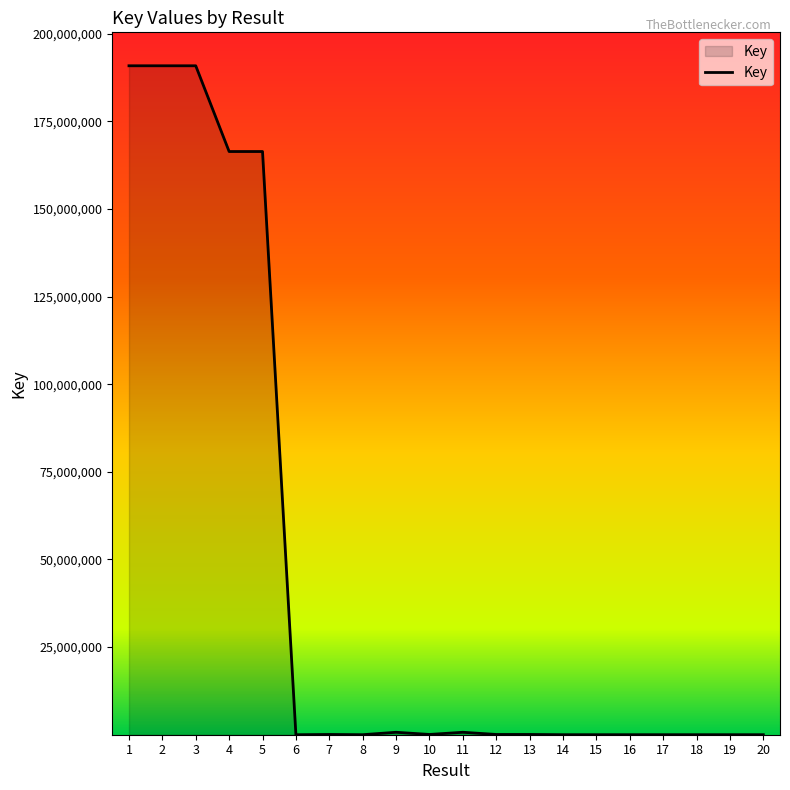

What is the smallest value displayed?

2050